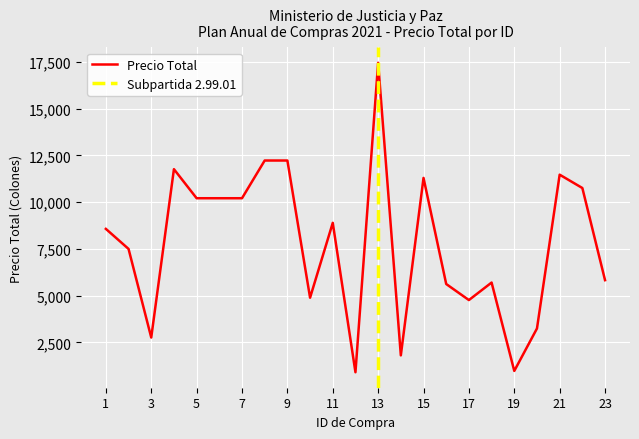

Rank the categories by value from highest to lowest.

13, 8, 9, 4, 21, 15, 22, 5, 6, 7, 11, 1, 2, 23, 18, 16, 10, 17, 20, 3, 14, 19, 12